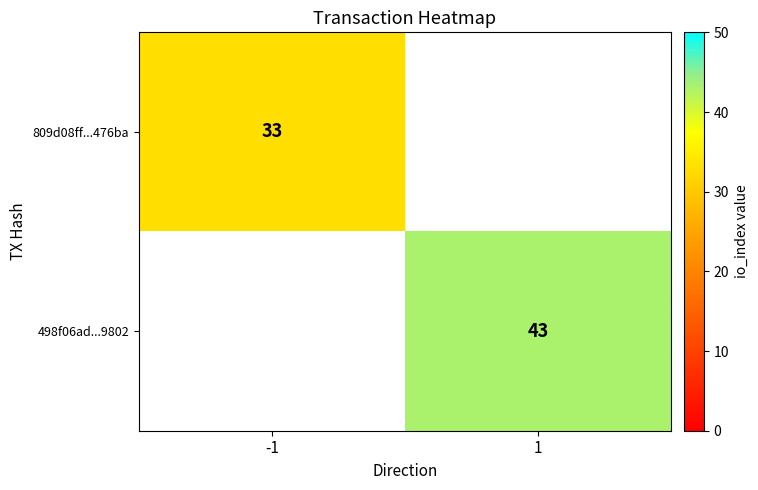

The 498f06ad...9802 series shows 64 at 1. True or false?

False